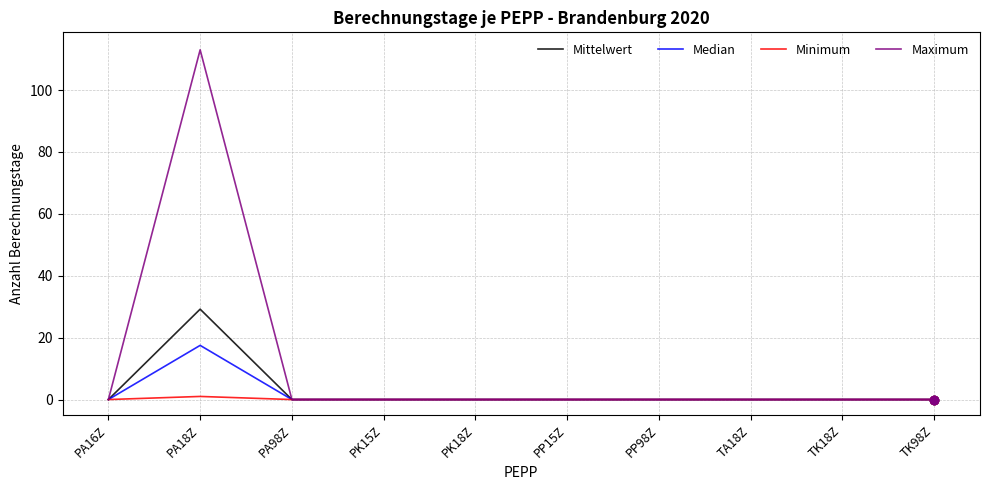

Which series has the largest range (max minus min)?

Maximum